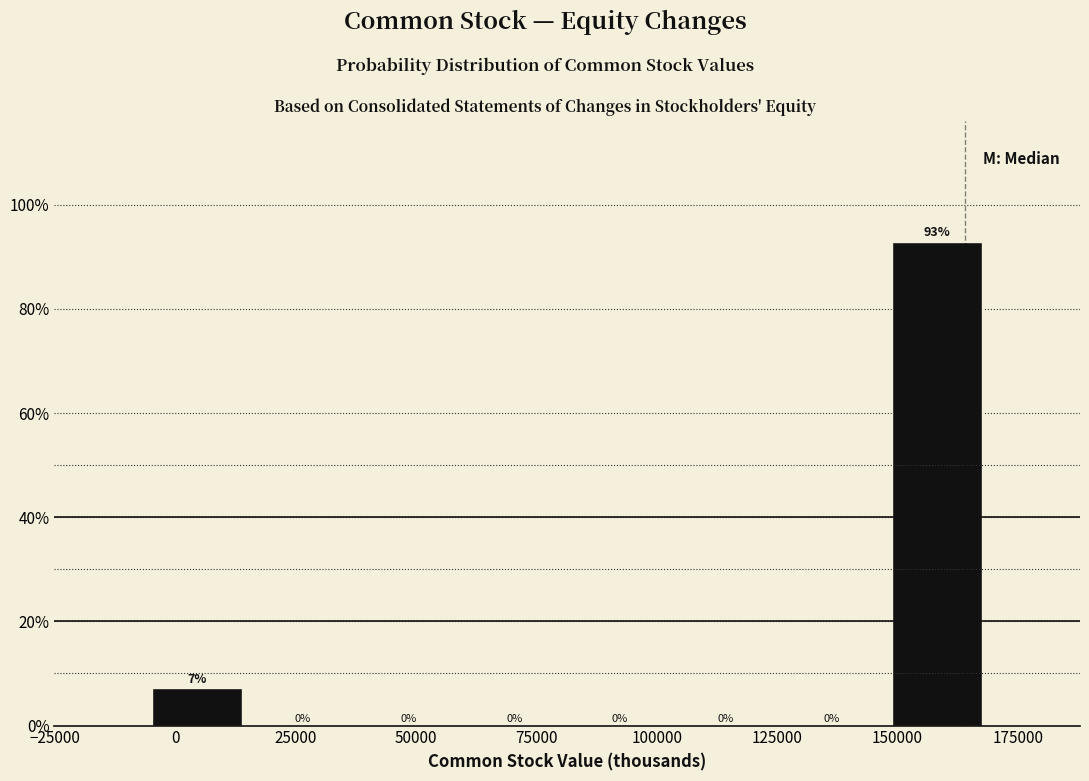

Which range on the x-axis has the tallest bar?

145000 to 170000